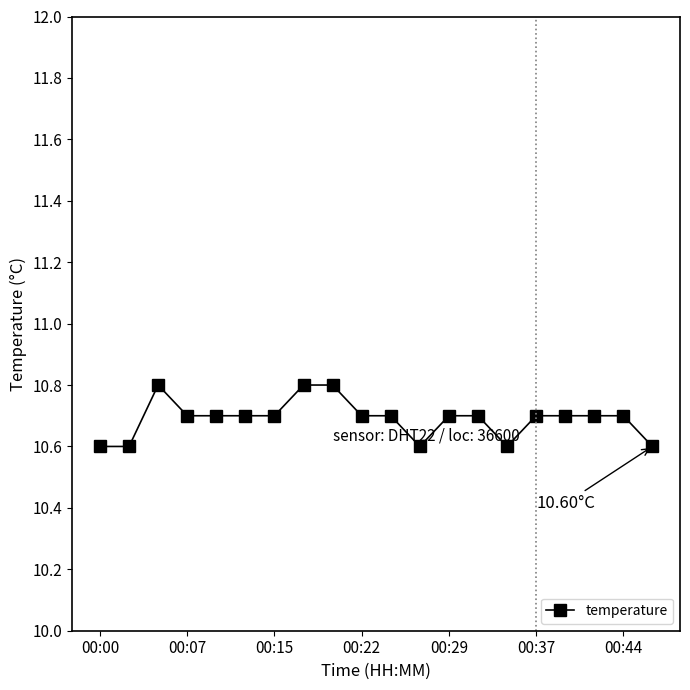

True or false: the data has more than 0 interior local peaks.

True